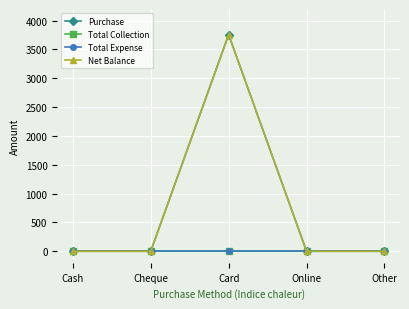

True or false: Purchase and Total Expense intersect in this chart.

False